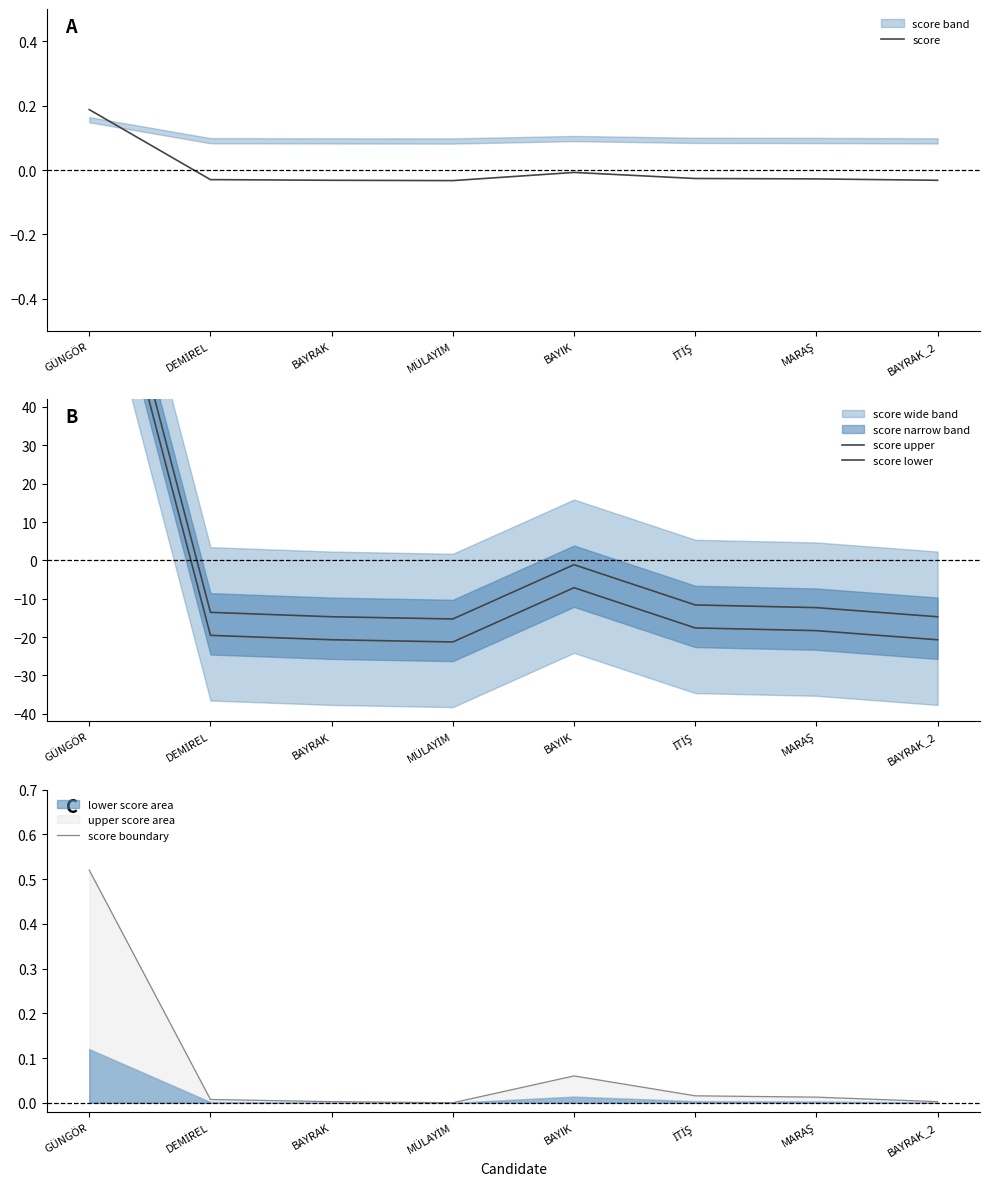

What is the sum of the score lower values at MARAŞ and DEMİREL?

-37.9